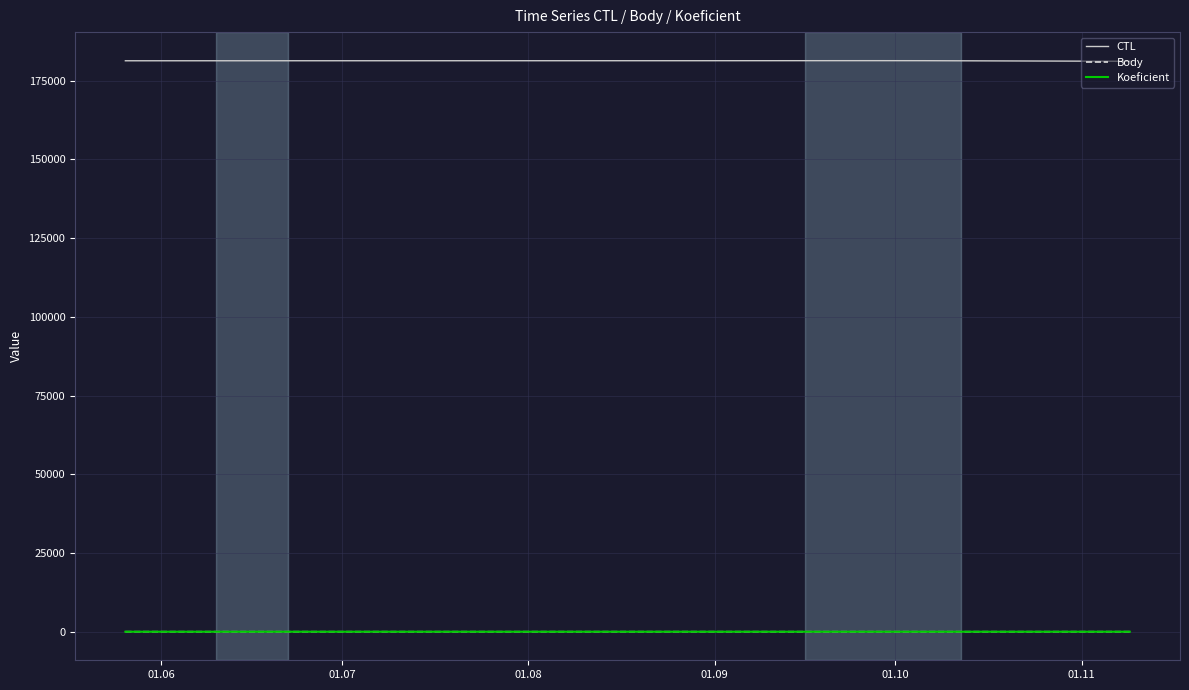

Does the chart display data point markers on the line(s)?

No